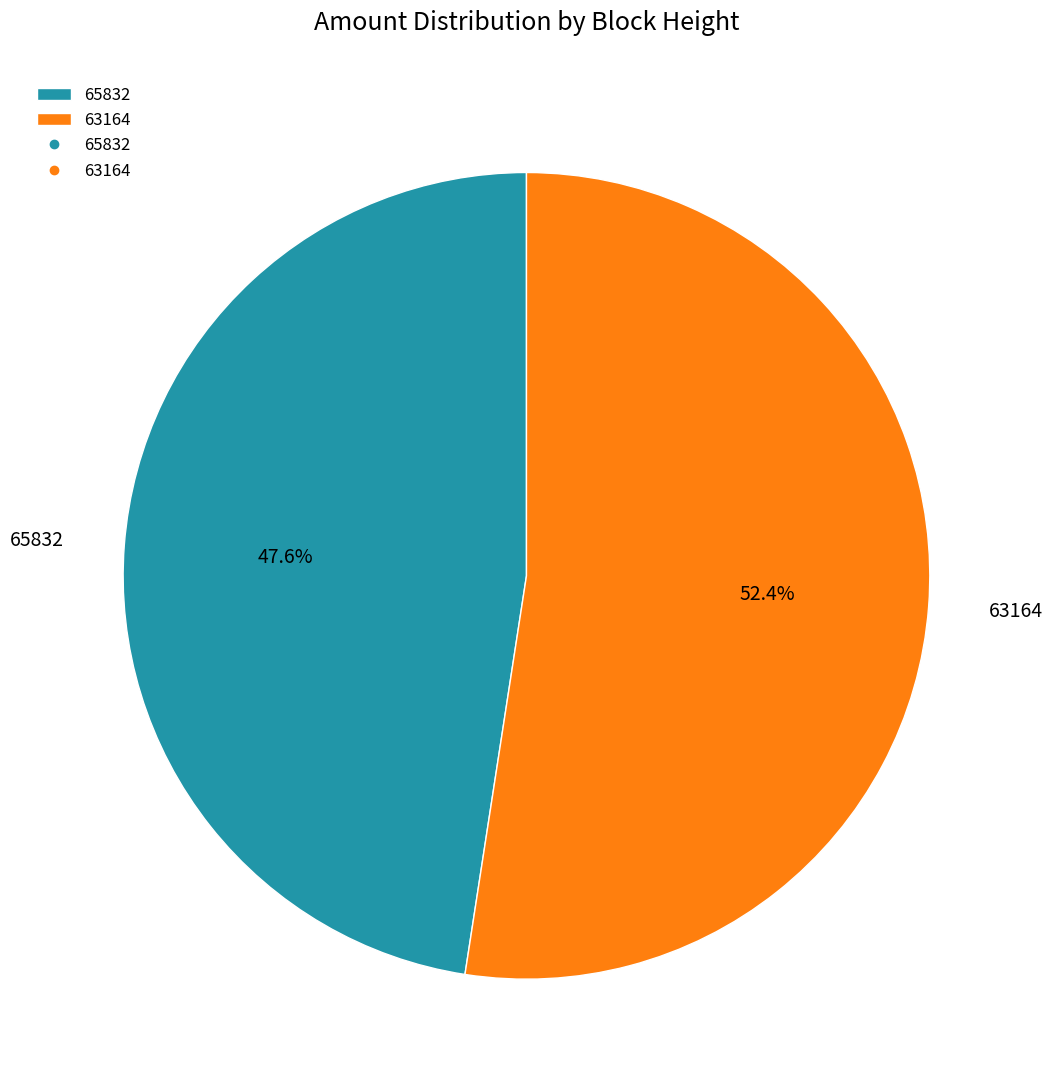

Does 63164 represent more than half of the total?

Yes